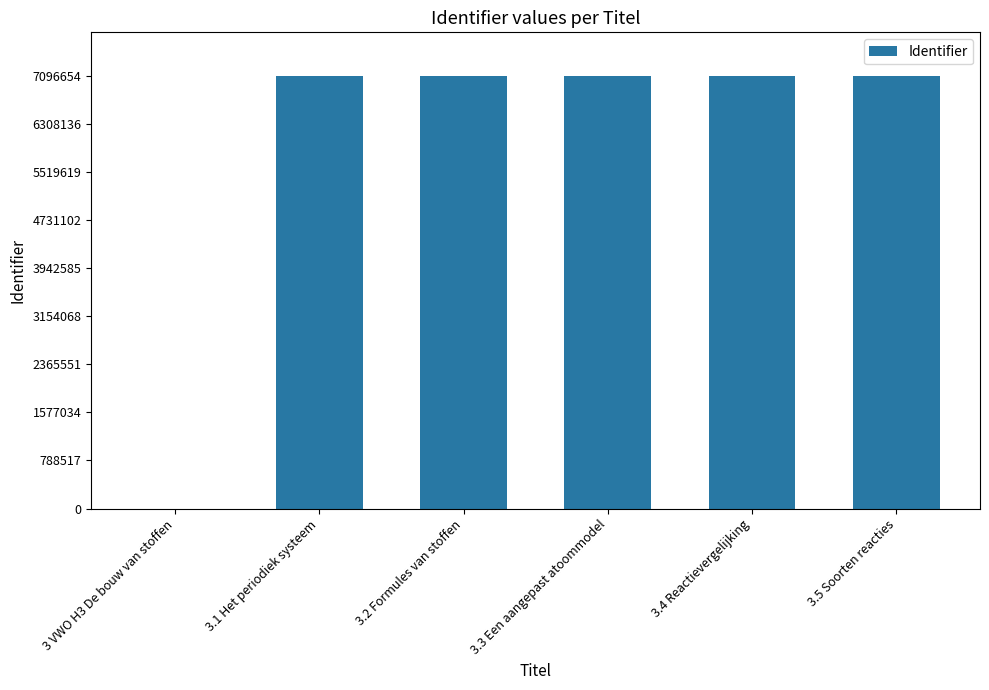

What is the greatest value displayed?

7096654